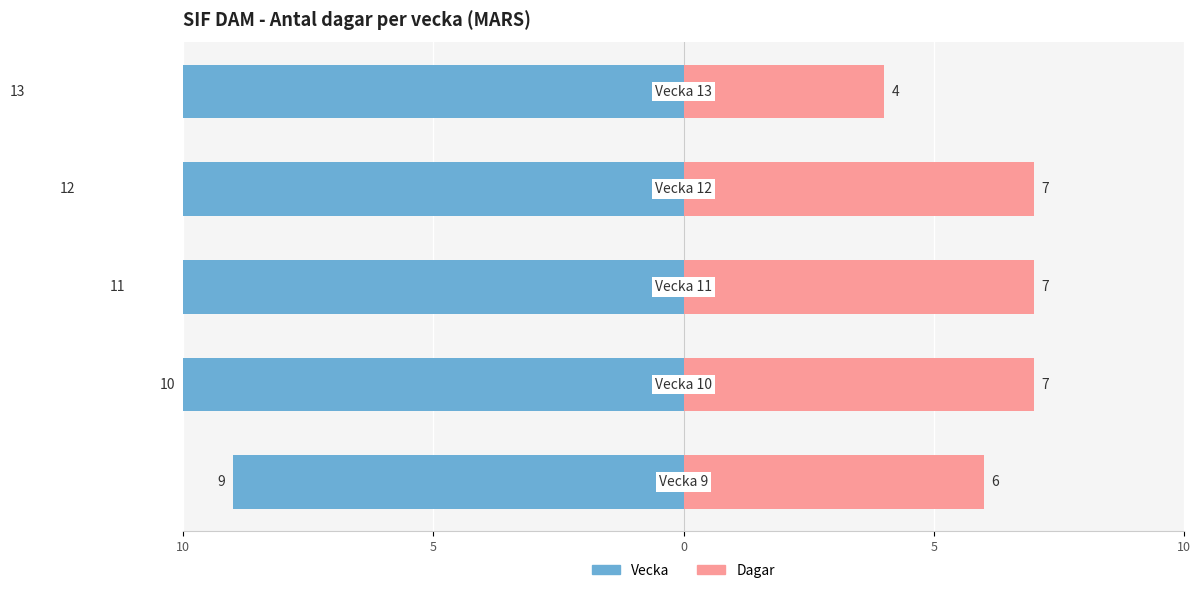

Reading left to right, transcribe all the data shown in this chart.

Vecka: 10=-9	5=-10	0=-11	5=-12	10=-13
Dagar: 10=6	5=7	0=7	5=7	10=4